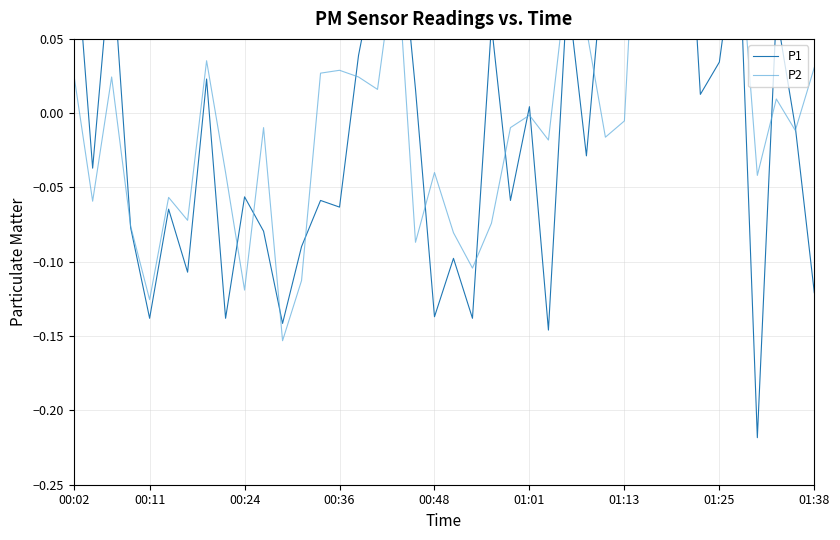

What value does the P2 series have at 32?

0.1